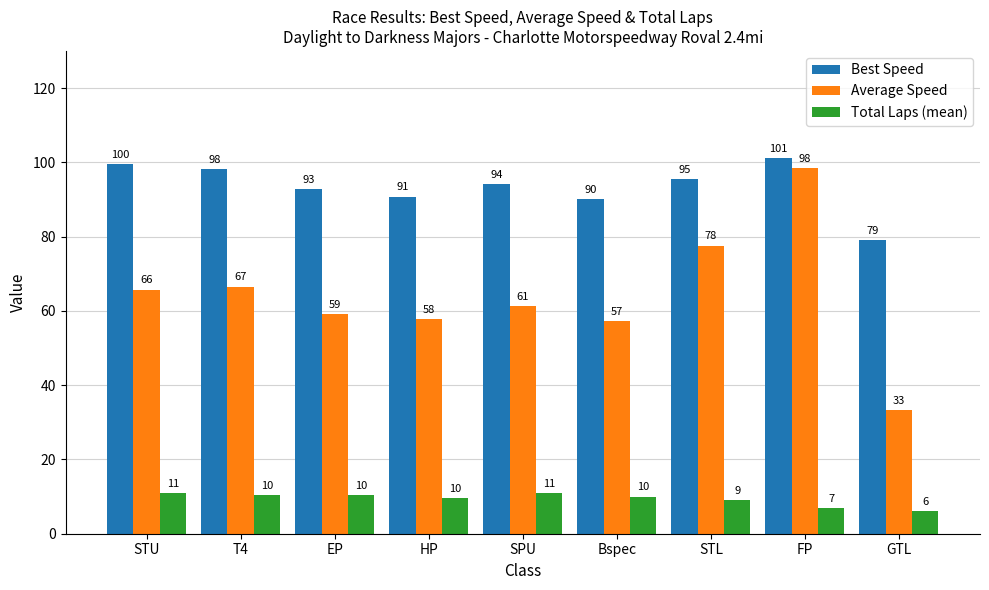

What is the difference between the highest and lowest values at STU?

88.6